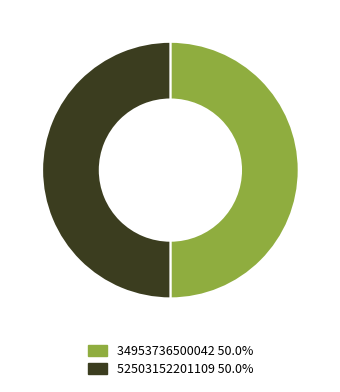

Approximately how many times larger is the value at 52503152201109 50.0% compared to 34953736500042 50.0%?

1.0